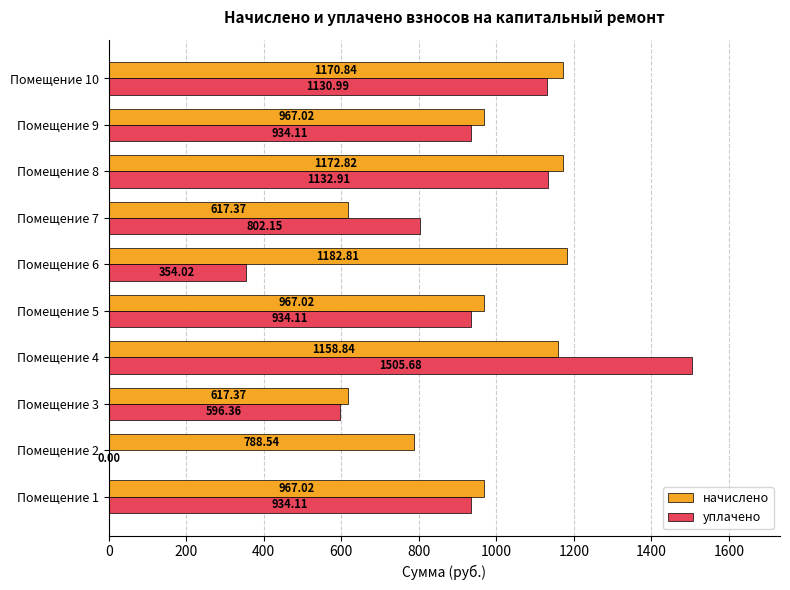

What is the sum of all уплачено values?

8324.4